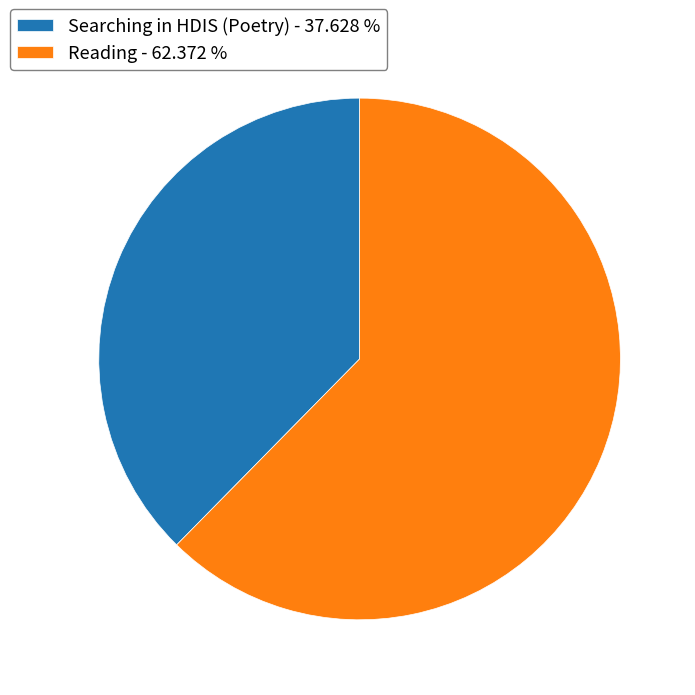

Count the number of slices in the pie.

2